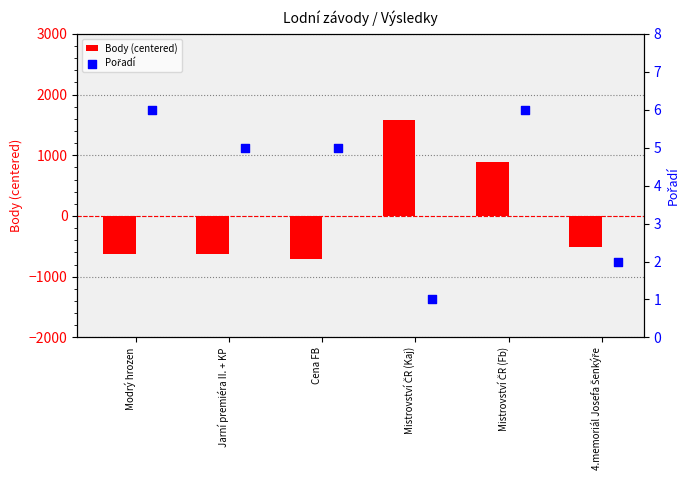

Which series has the widest spread of Y values?

Body (centered)